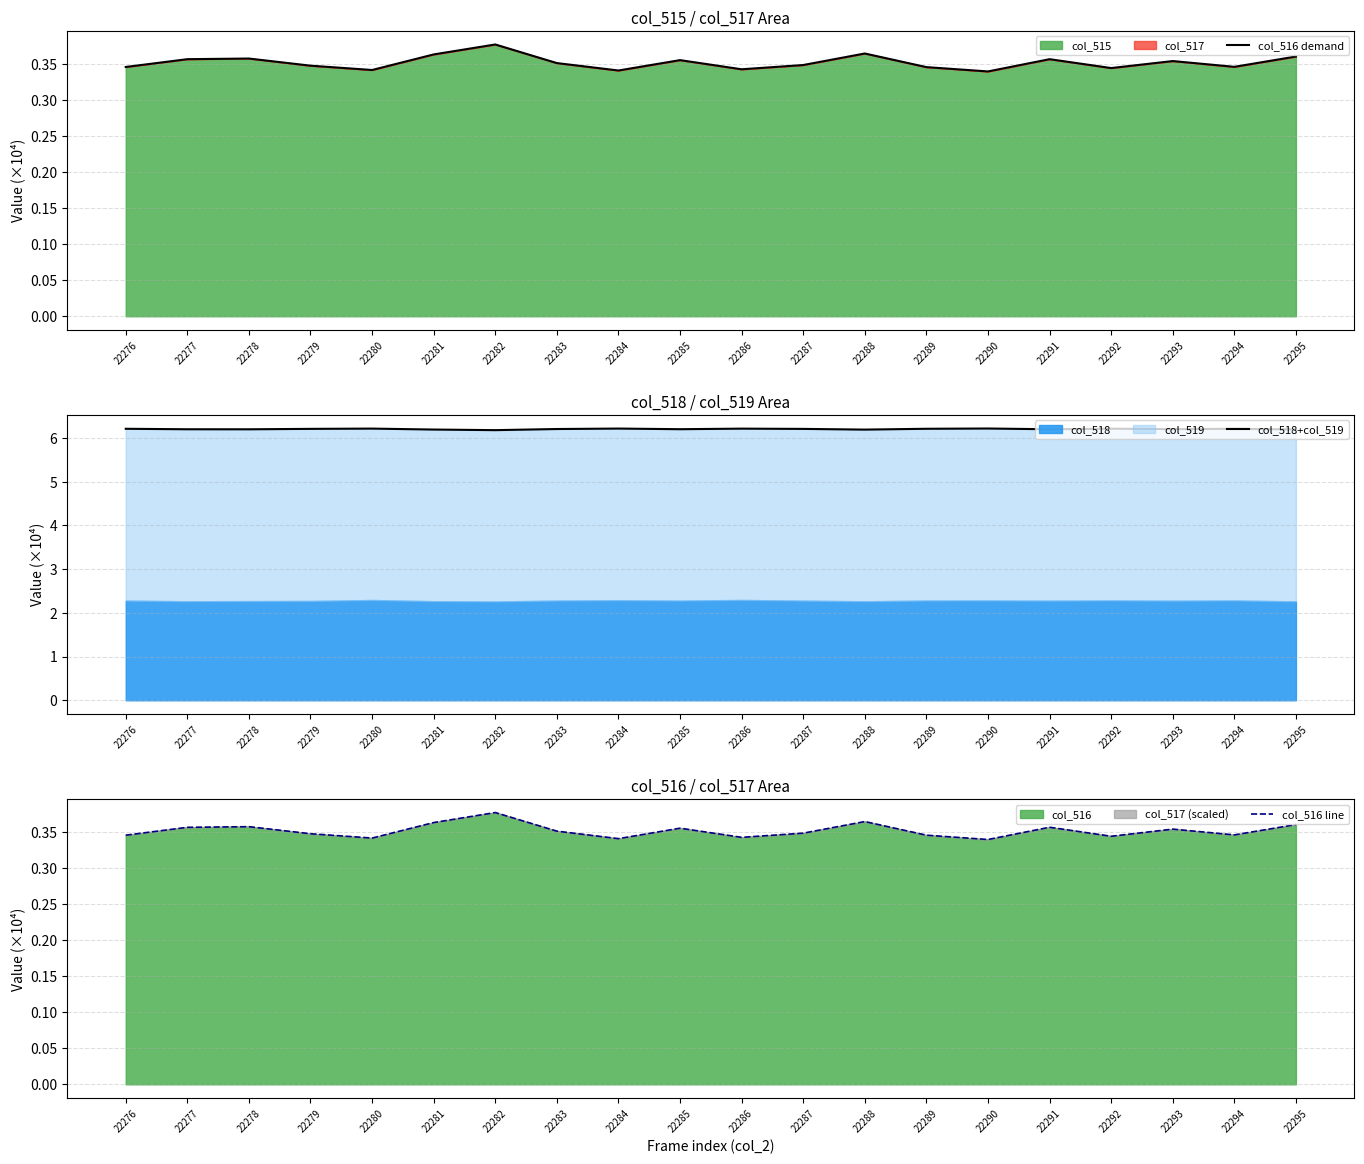

What is the sum of the col_516 line values at 22291 and 22292?

0.7